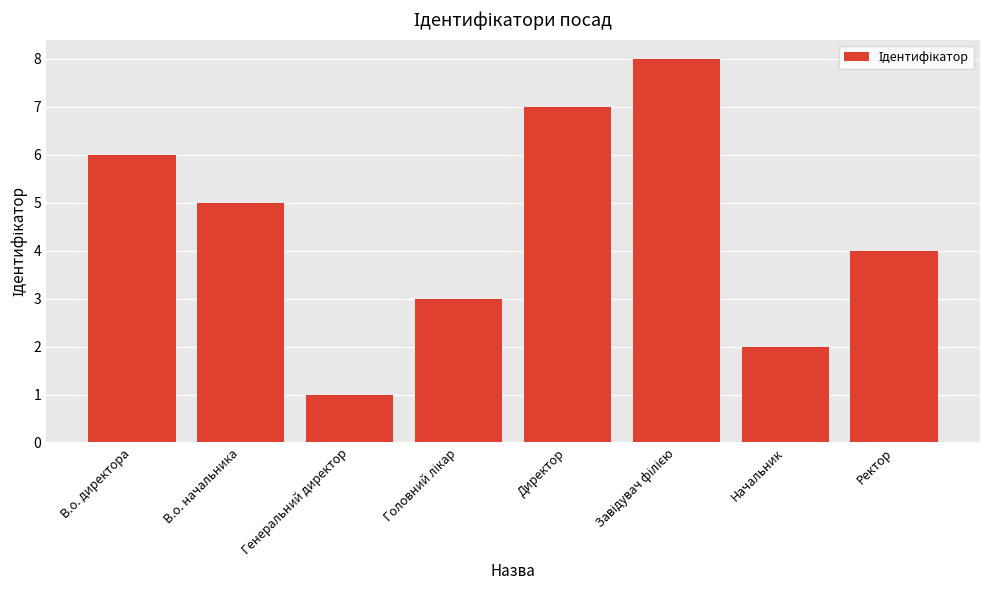

What is the minimum value shown in the chart?

1